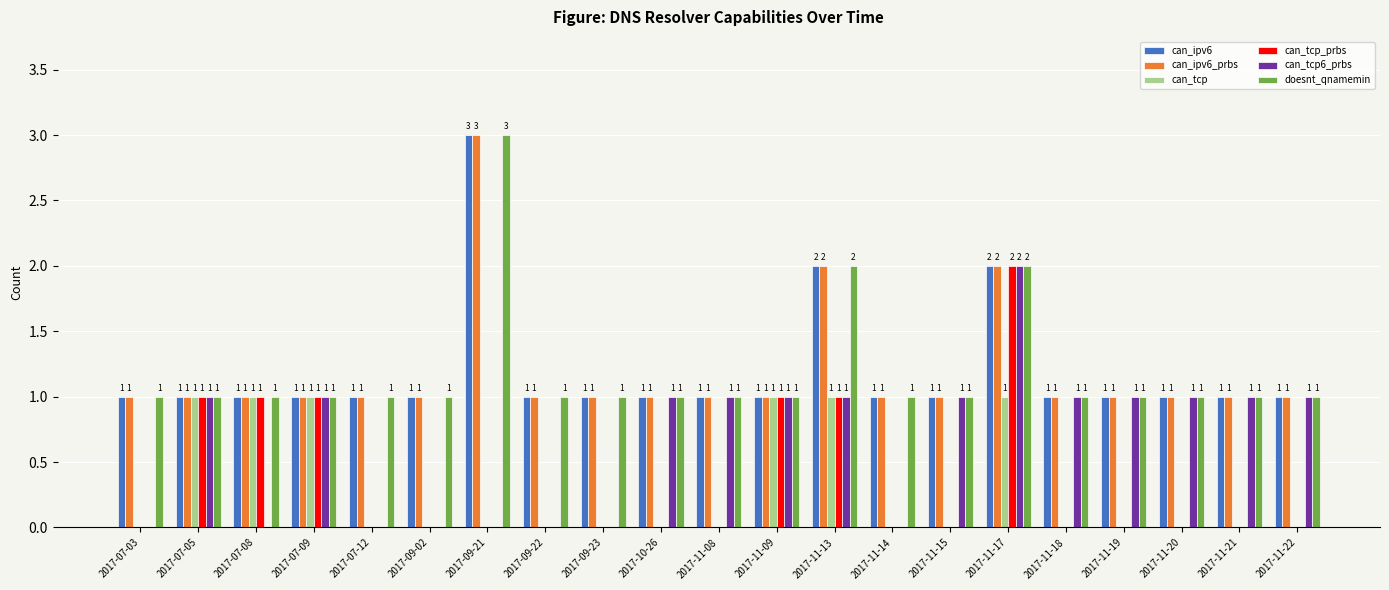

At which category is the sum across all series the highest?

2017-11-17